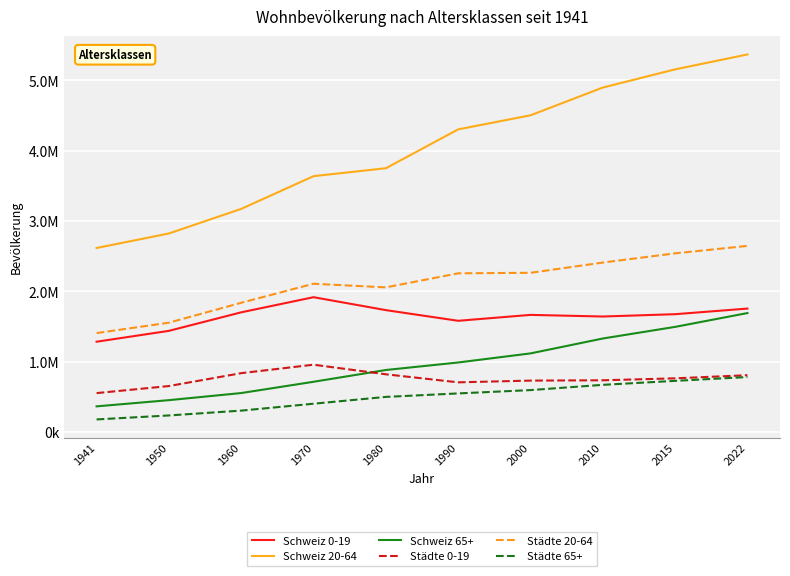

At which label does Schweiz 0-19 first exceed 1675503?

1960